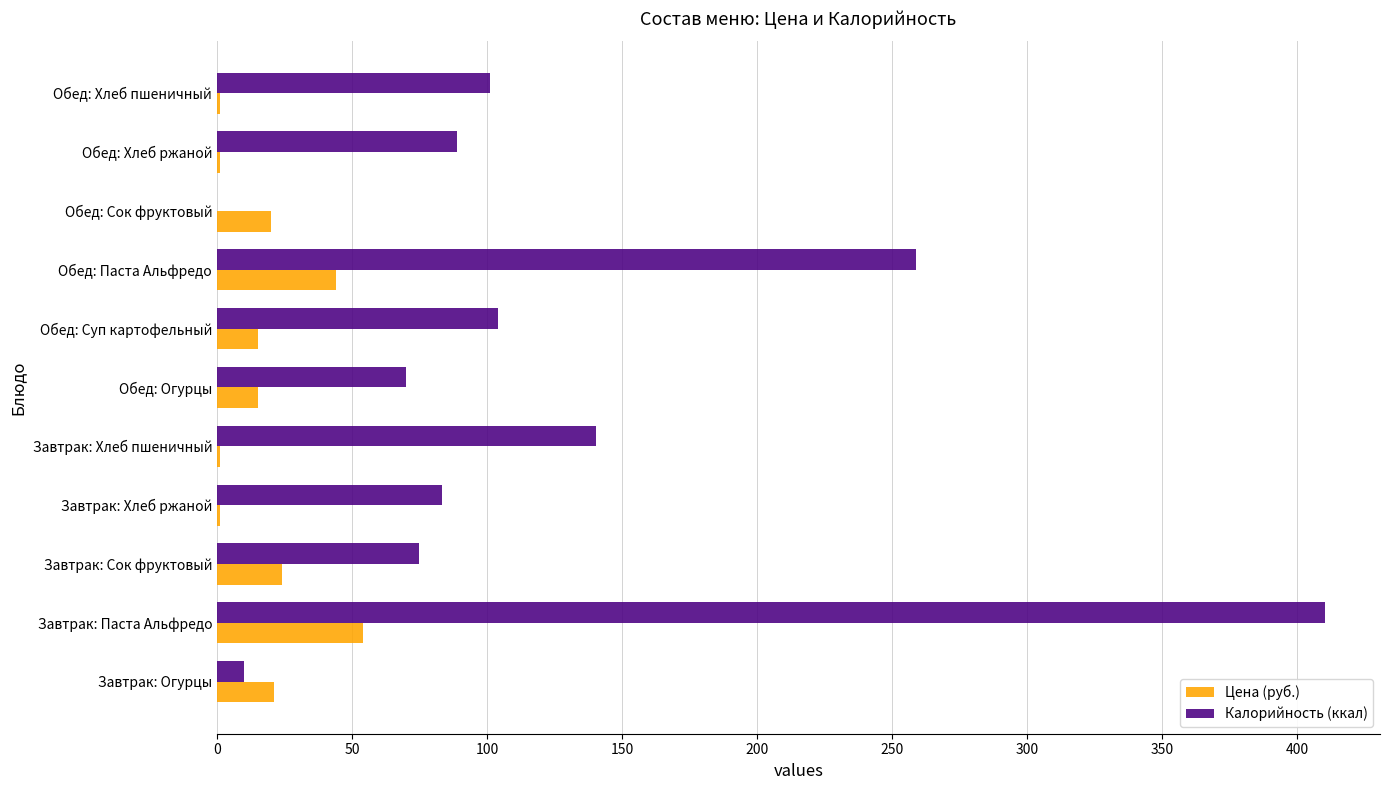

What is the approximate value of Цена (руб.) at Обед: Сок фруктовый?

20.0